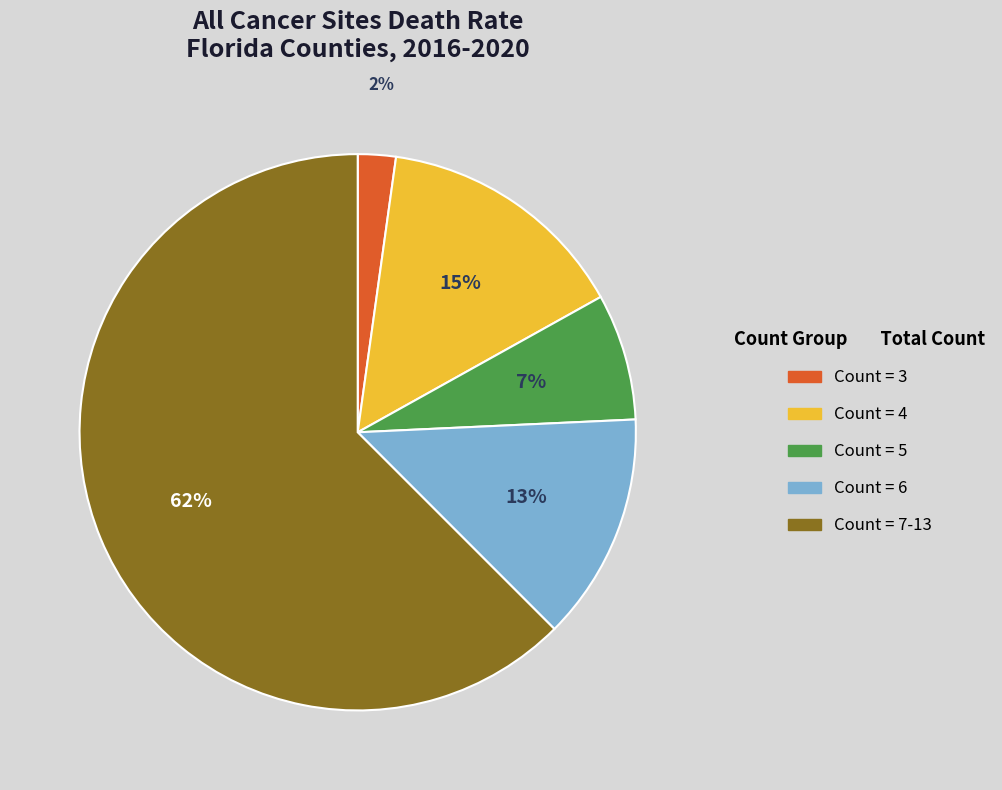

Count the number of slices in the pie.

5